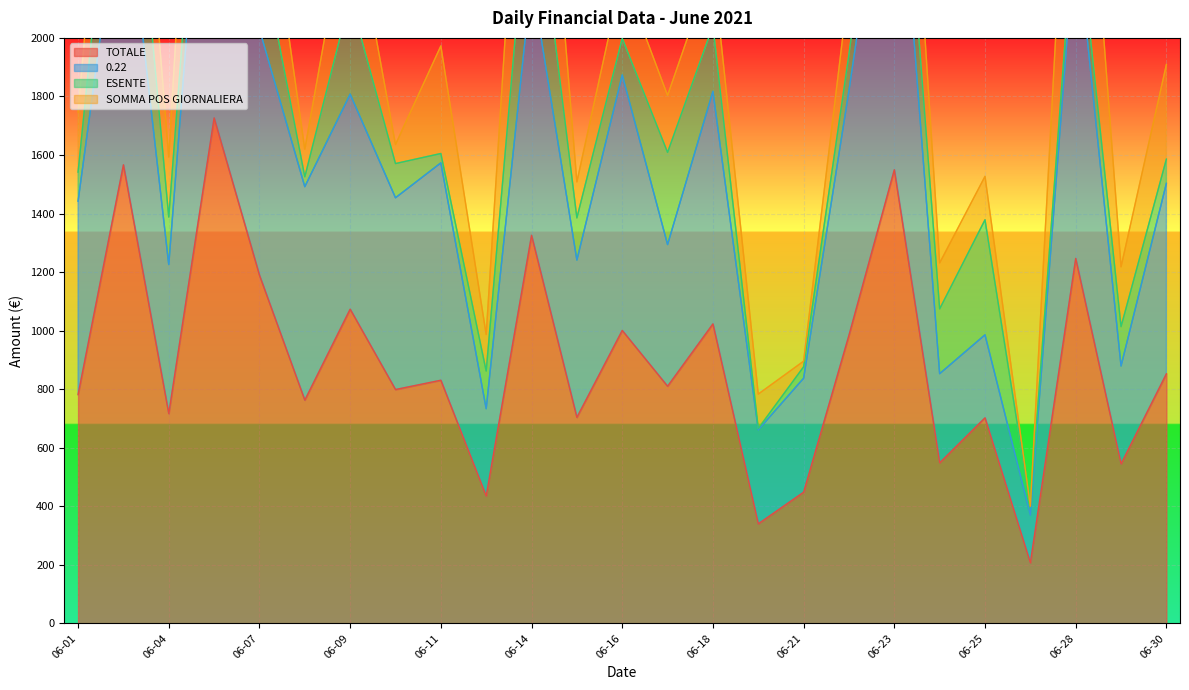

What is the maximum value for TOTALE?

1726.8